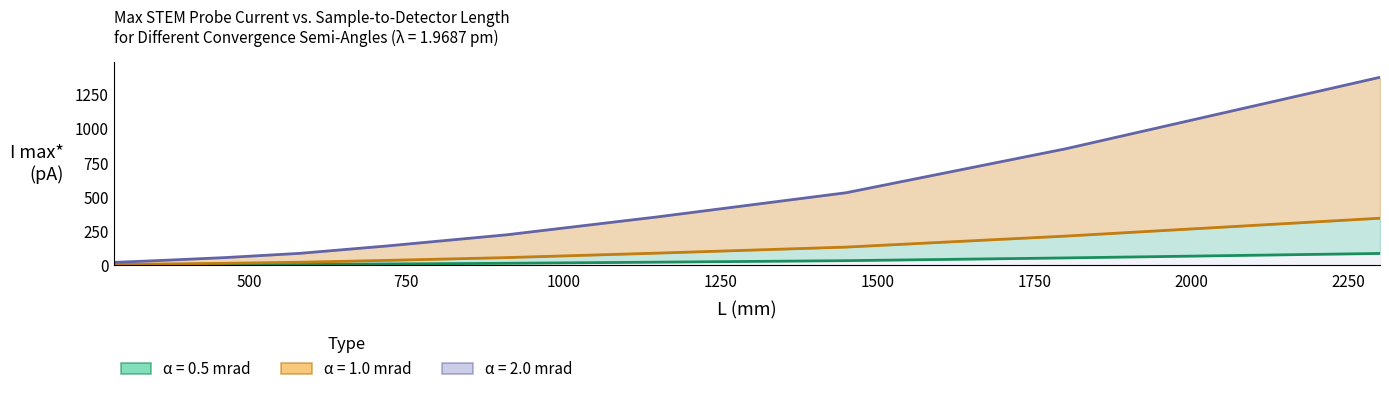

True or false: alpha_2.0 has more than 1 interior local peaks.

False